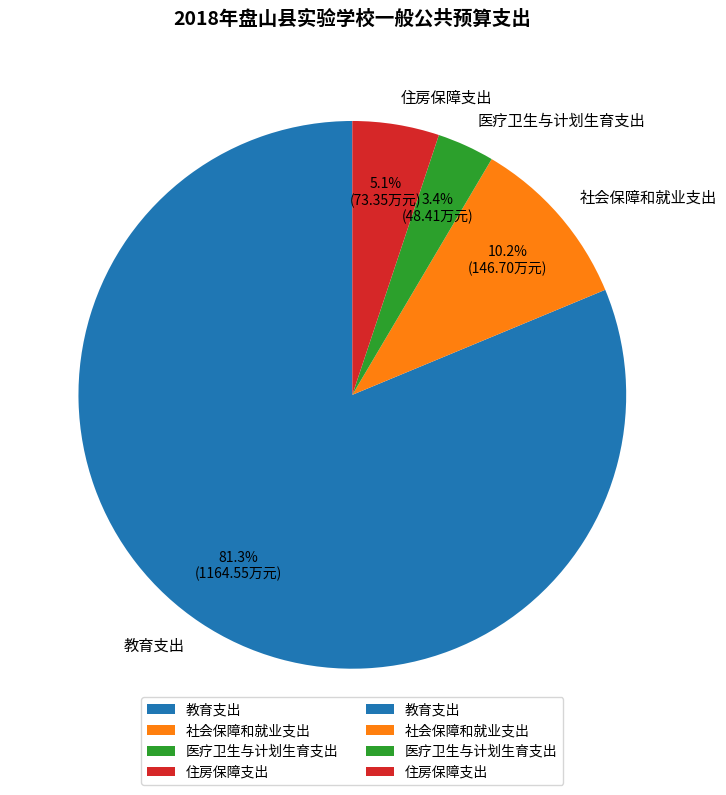

What is the total percentage of 社会保障和就业支出 and 教育支出?

91.5%